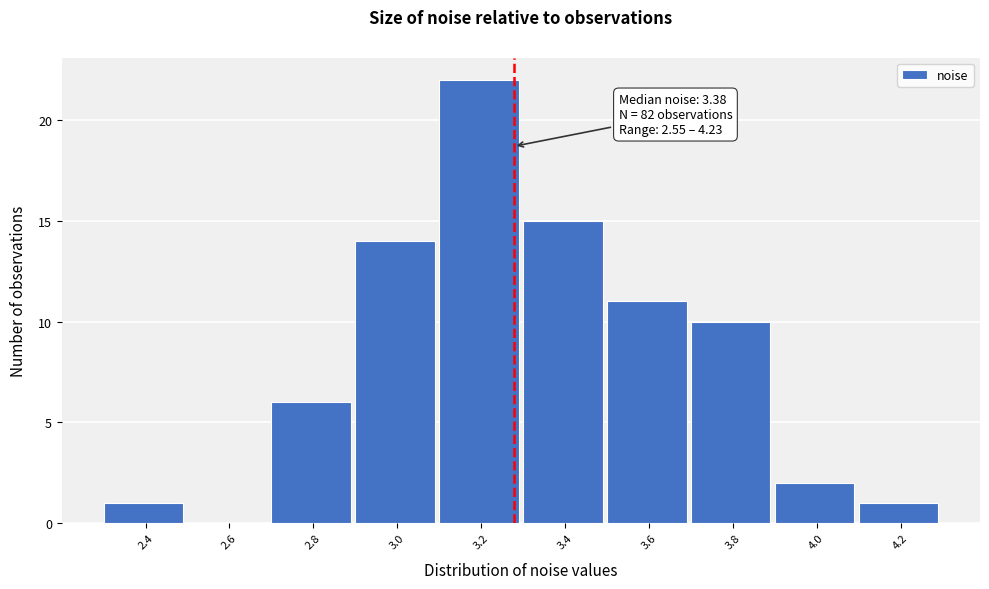

Reading right to left, list all the values displayed in this chart.

4.2=1	4.0=2	3.8=10	3.6=11	3.4=15	3.2=22	3.0=14	2.8=6	2.6=0	2.4=1